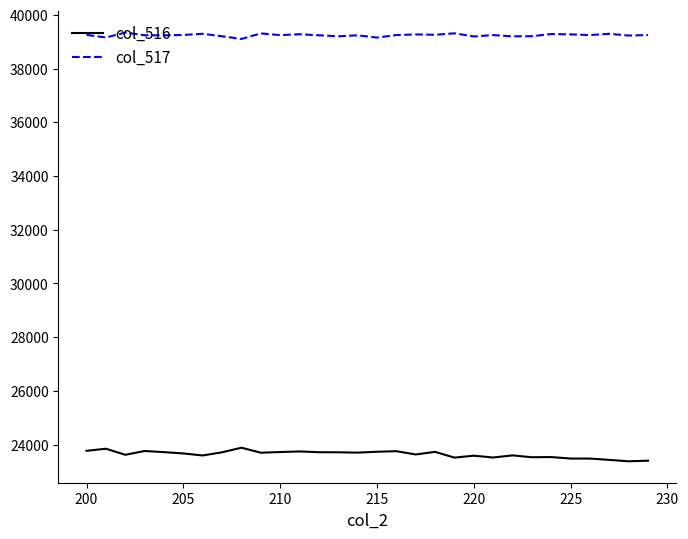

Rank the series by their average value, from lowest to highest.

col_516, col_517